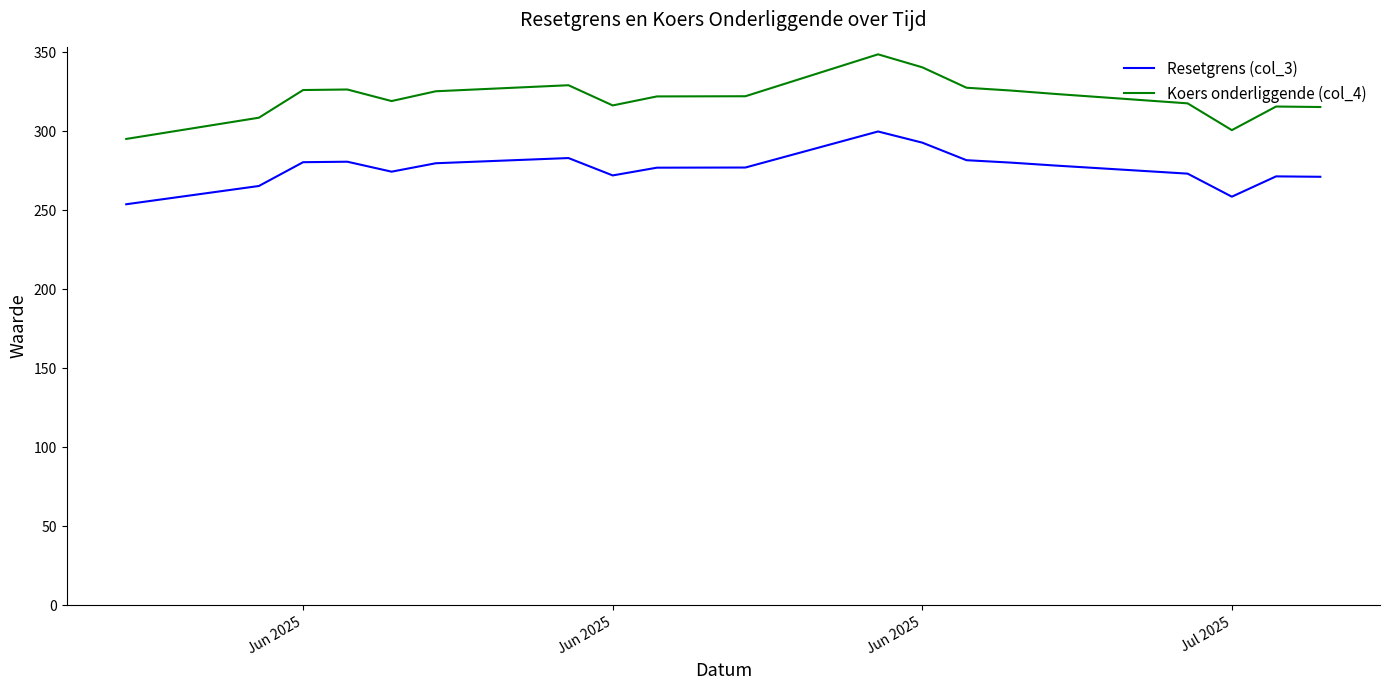

List the series in order of their peak value, lowest first.

Resetgrens (col_3), Koers onderliggende (col_4)